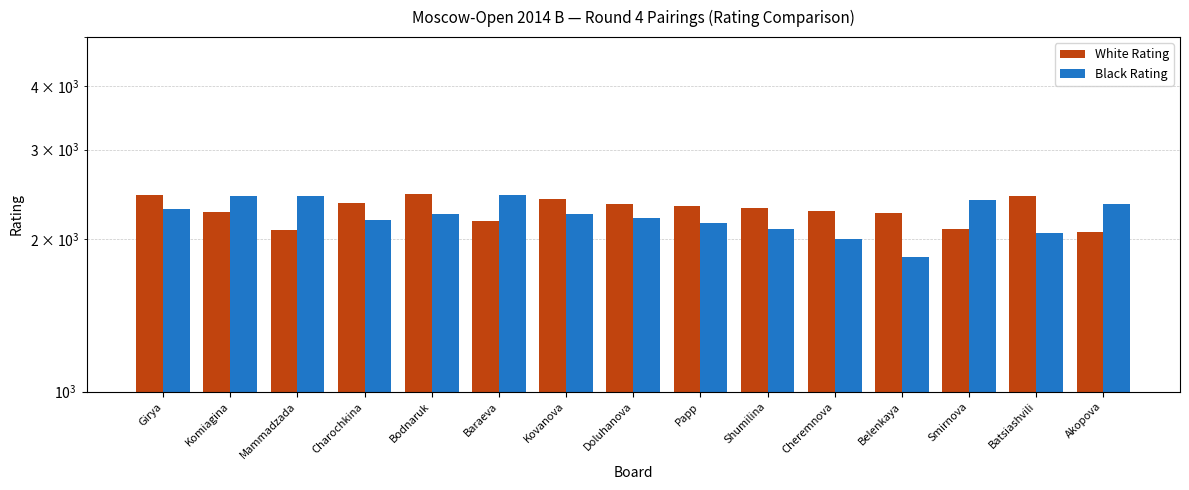

True or false: White Rating has a value of 1040 at Cheremnova.

False